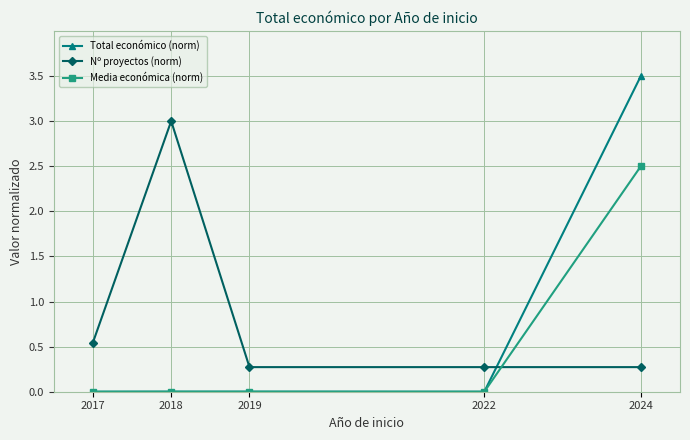

Is it true that Media económica (norm) equals 0.0 at 2017?

True